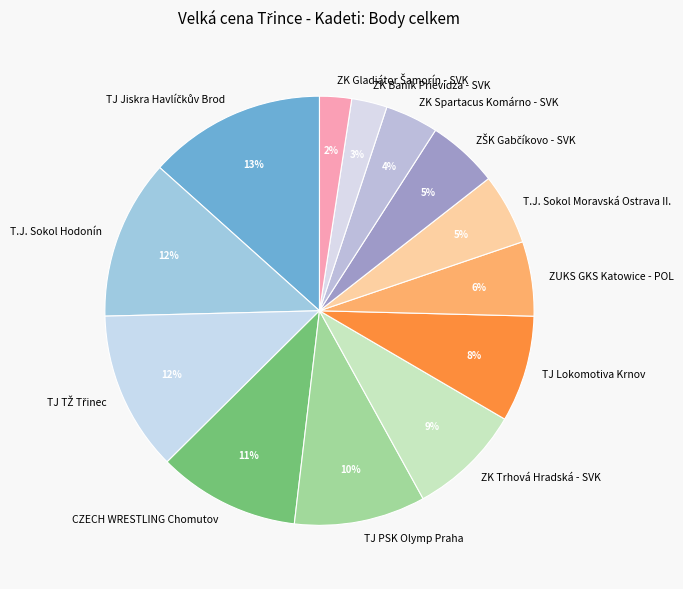

Is the sum of ZK Baník Prievidza - SVK and TJ PSK Olymp Praha greater than half?

No